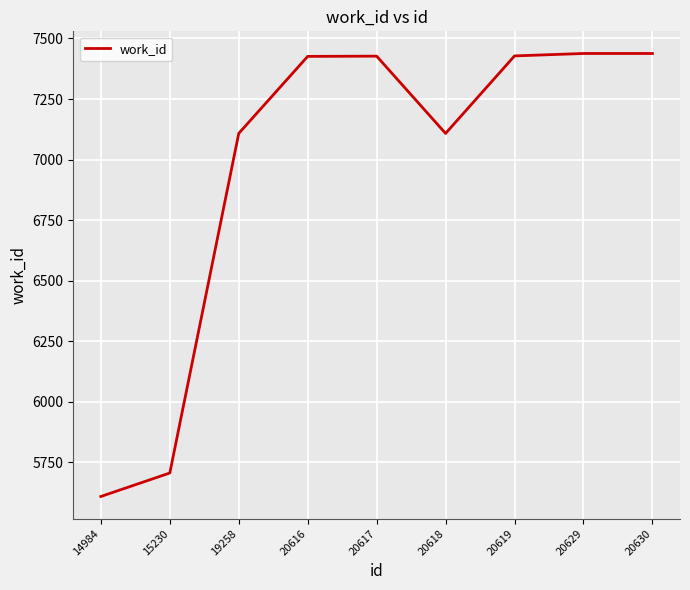

True or false: the data shows 7428 at 20619.

True